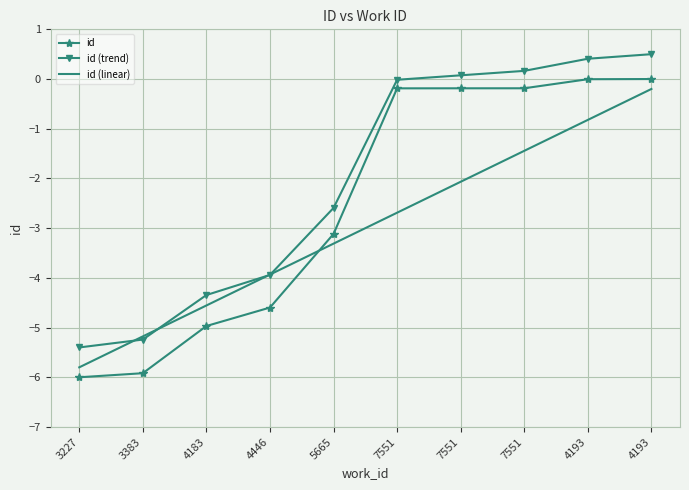

What are all the series names shown in the legend?

id, id (trend), id (linear)